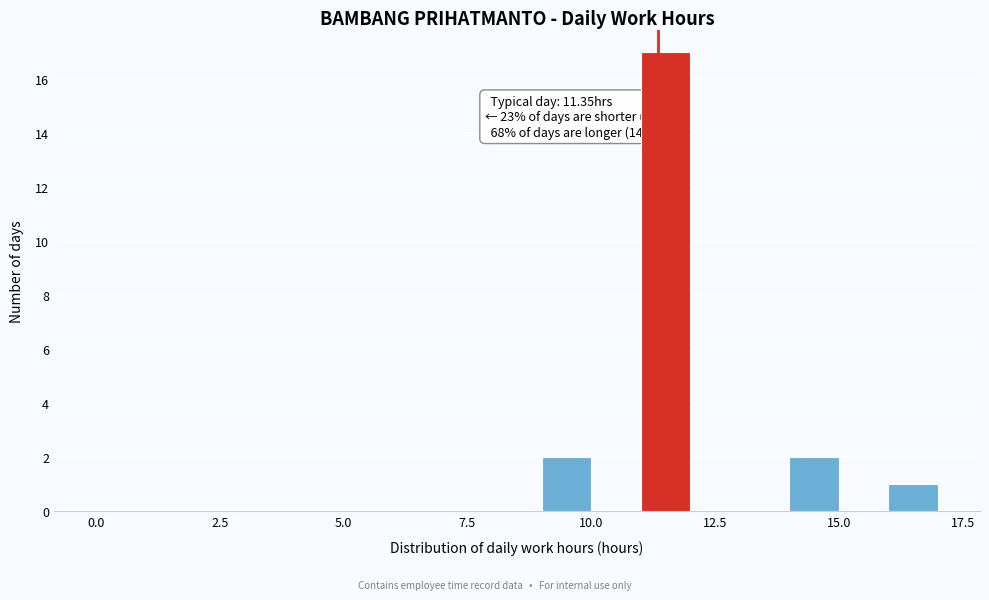

Around what value on the x-axis is the tallest bar? Give the approximate position of its centre, as read against the axis.

11.5